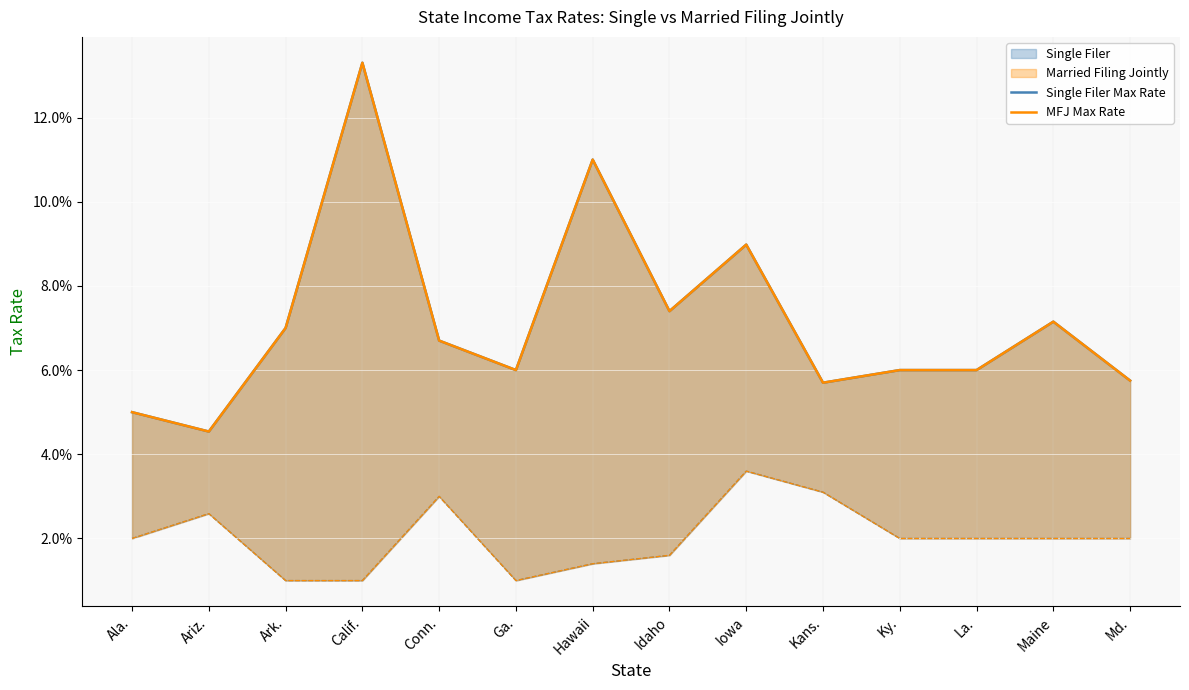

Reading right to left, what are all the values shown in this chart?

Single Filer Max Rate: 0.1	0.1	0.1	0.1	0.1	0.1	0.1	0.1	0.1	0.1	0.1	0.1	0.0	0.1
MFJ Max Rate: 0.1	0.1	0.1	0.1	0.1	0.1	0.1	0.1	0.1	0.1	0.1	0.1	0.0	0.1